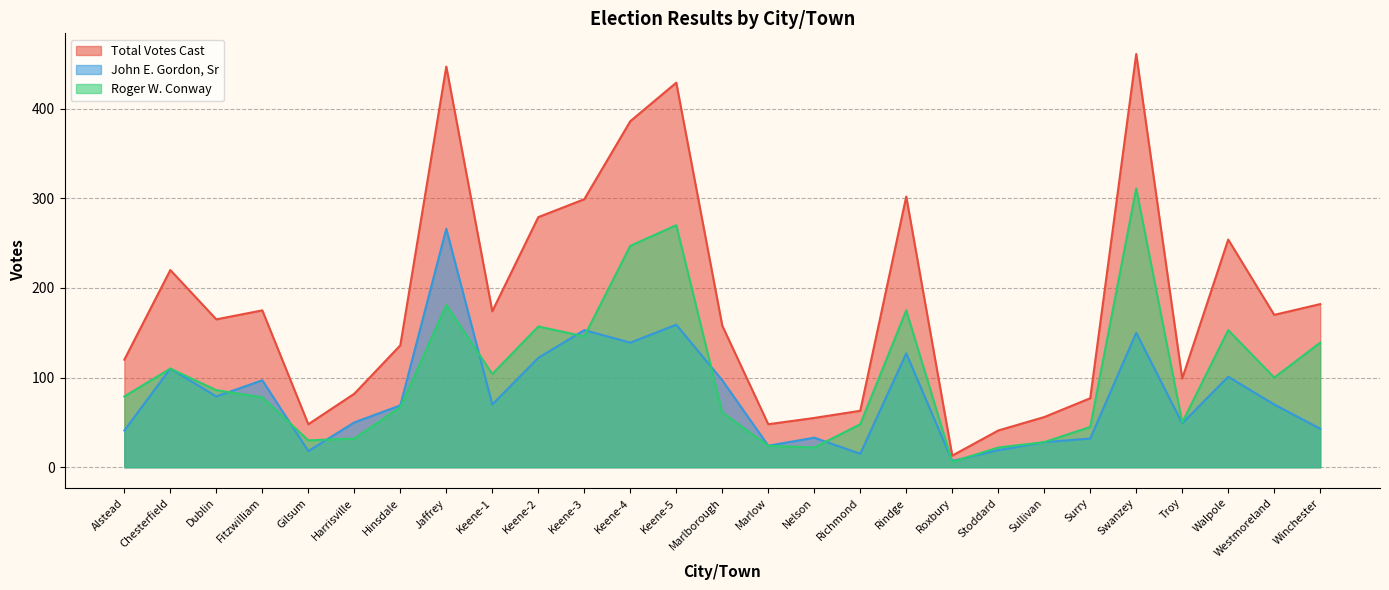

Rank the categories by Total Votes Cast value from lowest to highest.

Roxbury, Stoddard, Gilsum, Marlow, Nelson, Sullivan, Richmond, Surry, Harrisville, Troy, Alstead, Hinsdale, Marlborough, Dublin, Westmoreland, Keene-1, Fitzwilliam, Winchester, Chesterfield, Walpole, Keene-2, Keene-3, Rindge, Keene-4, Keene-5, Jaffrey, Swanzey